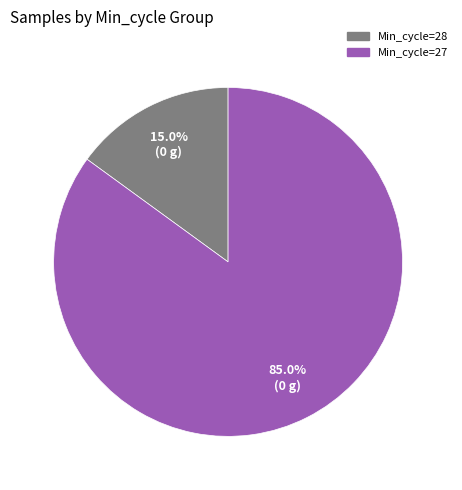

What percentage is NOT represented by Min_cycle=28?

85.0%